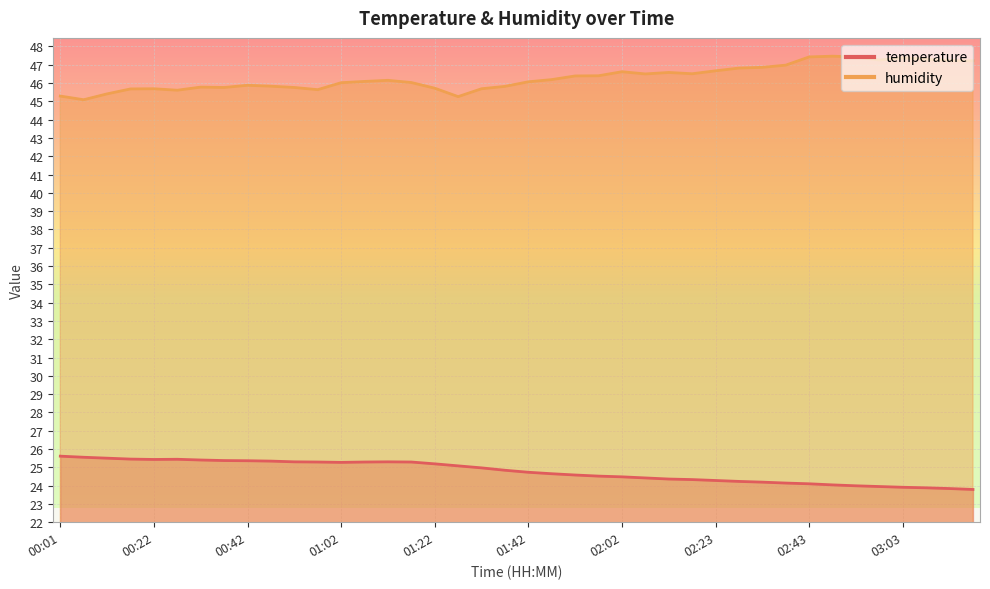

Which series changed the most between 00:32 and 01:37?

temperature